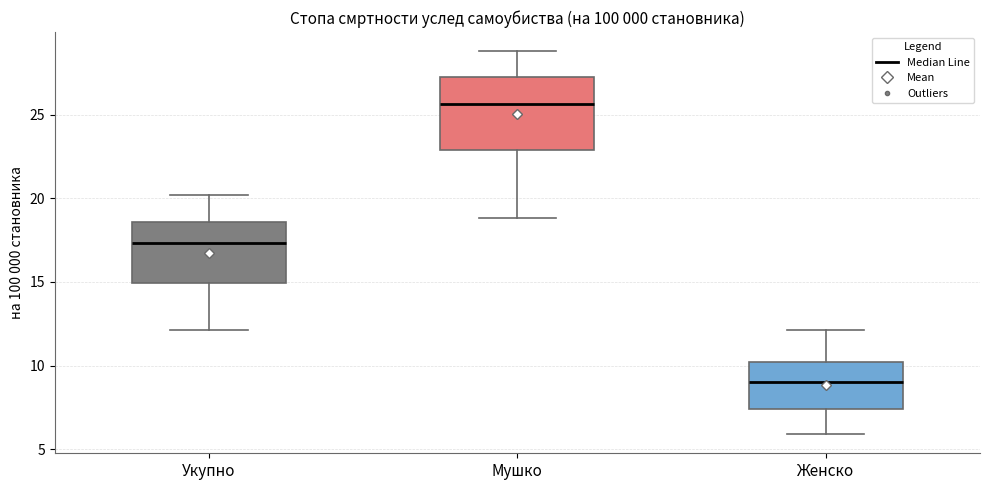

Where does the upper whisker of the box for Укупно end on the y-axis? The values are not printed on the chart, so give them approximately, as read against the axis.

20.0